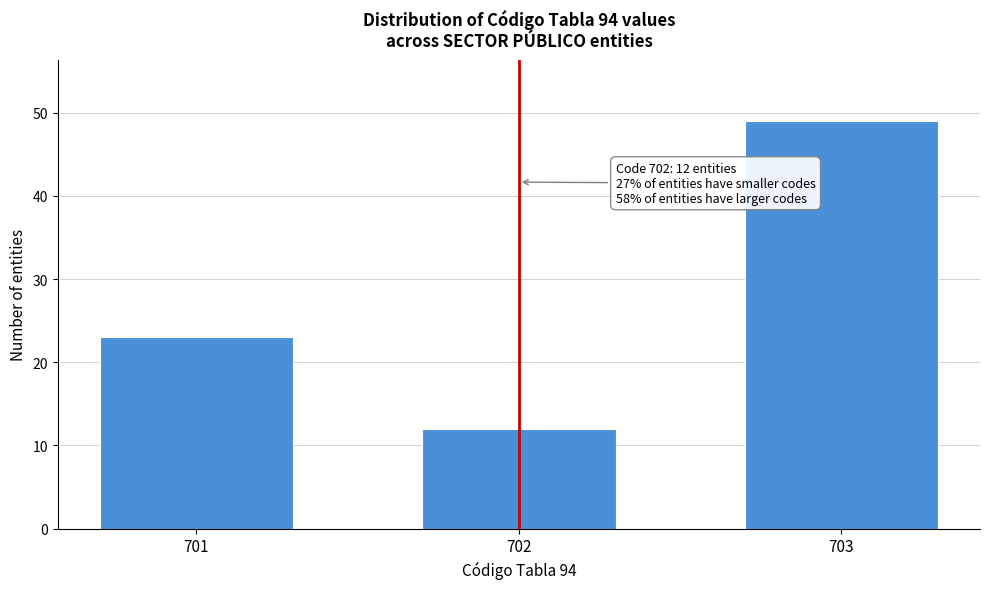

Reading right to left, transcribe all the data shown in this chart.

49	12	23